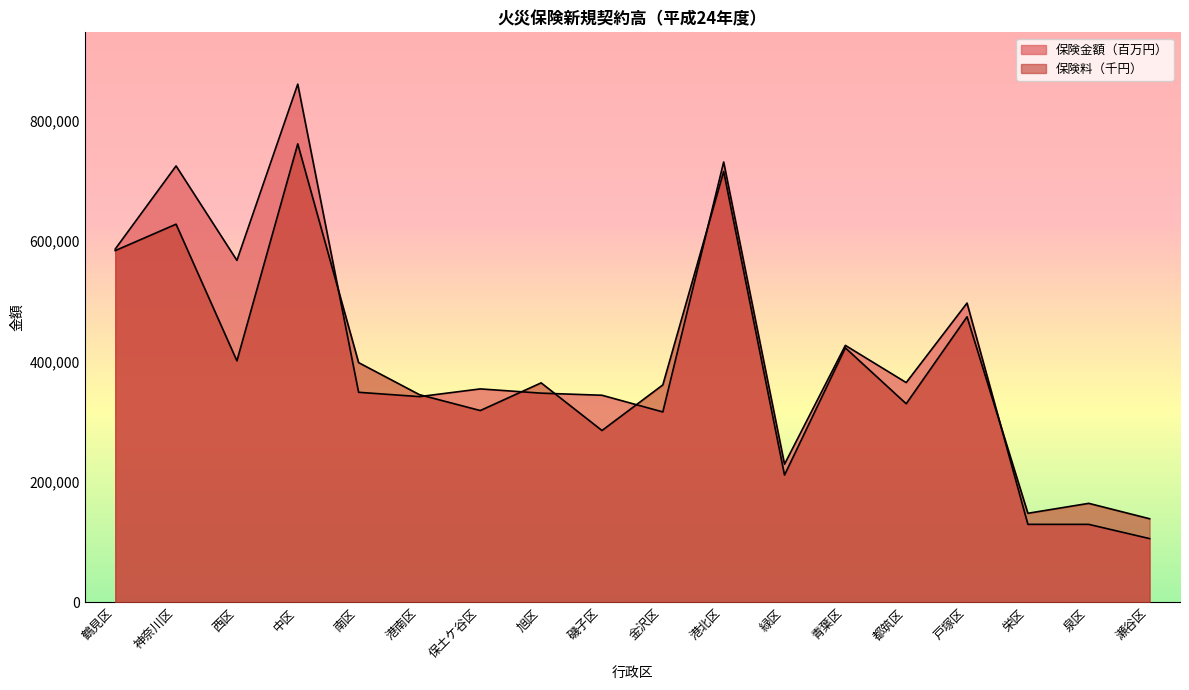

What is the sum of the 保険金額（百万円） values at 旭区 and 青葉区?

773999